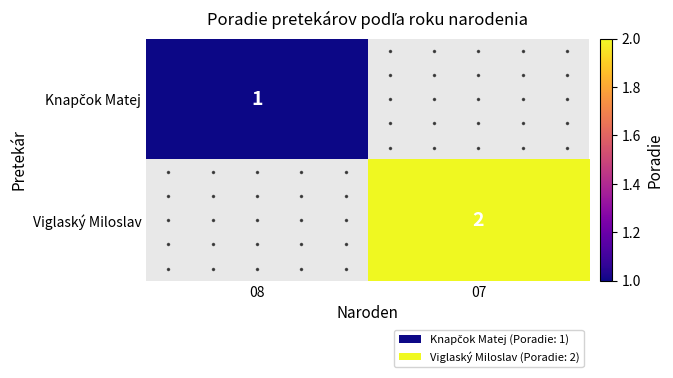

How many positive values does the Knapčok Matej series have?

1